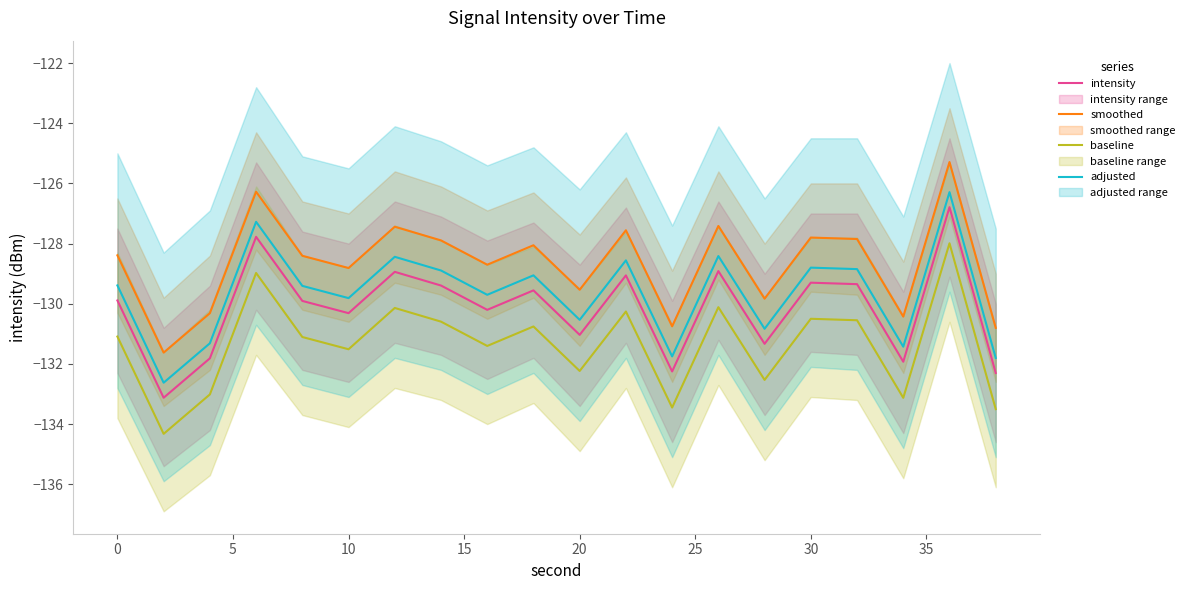

True or false: baseline has a value of -49.6 at 30.

False